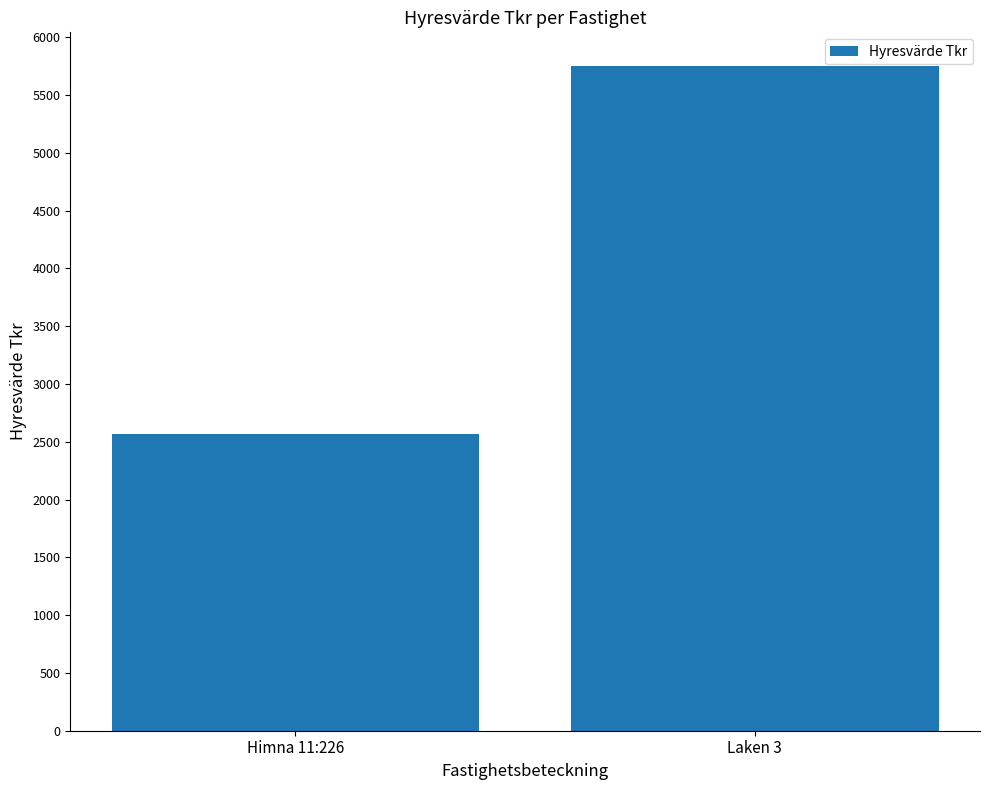

What is the difference between the maximum and minimum values?

3191